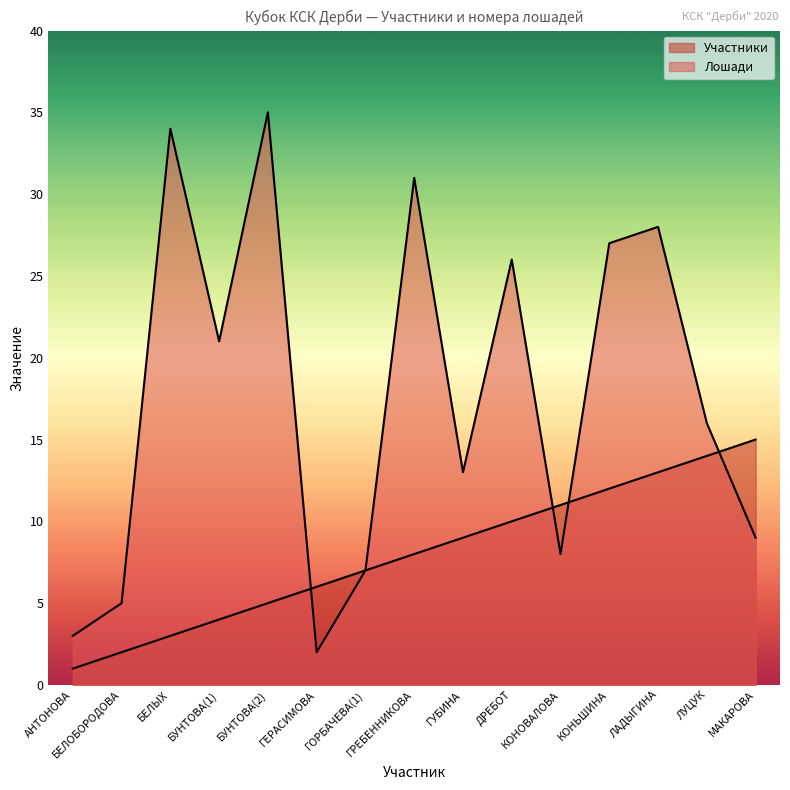

Reading left to right, transcribe all the data shown in this chart.

Участники: АНТОНОВА=1	БЕЛОБОРОДОВА=2	БЕЛЫХ=3	БУНТОВА(1)=4	БУНТОВА(2)=5	ГЕРАСИМОВА=6	ГОРБАЧЕВА(1)=7	ГРЕБЕННИКОВА=8	ГУБИНА=9	ДРЕБОТ=10	КОНОВАЛОВА=11	КОНЬШИНА=12	ЛАДЫГИНА=13	ЛУЦУК=14	МАКАРОВА=15
Лошади: АНТОНОВА=3	БЕЛОБОРОДОВА=5	БЕЛЫХ=34	БУНТОВА(1)=21	БУНТОВА(2)=35	ГЕРАСИМОВА=2	ГОРБАЧЕВА(1)=7	ГРЕБЕННИКОВА=31	ГУБИНА=13	ДРЕБОТ=26	КОНОВАЛОВА=8	КОНЬШИНА=27	ЛАДЫГИНА=28	ЛУЦУК=16	МАКАРОВА=9